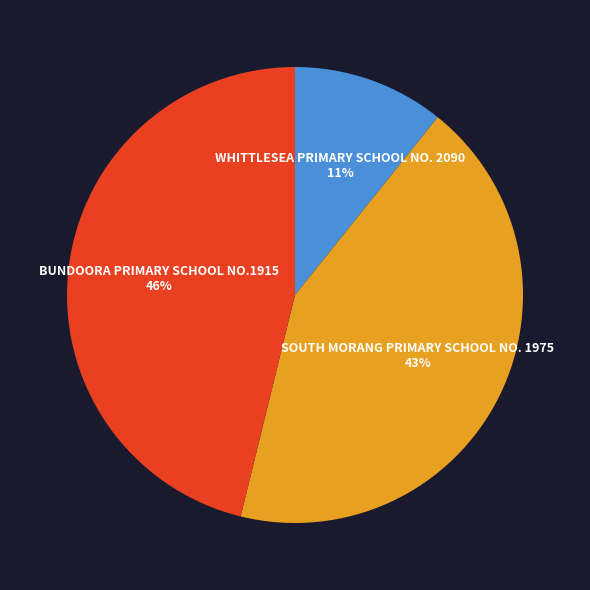

Does BUNDOORA PRIMARY SCHOOL NO.1915 represent more than half of the total?

No